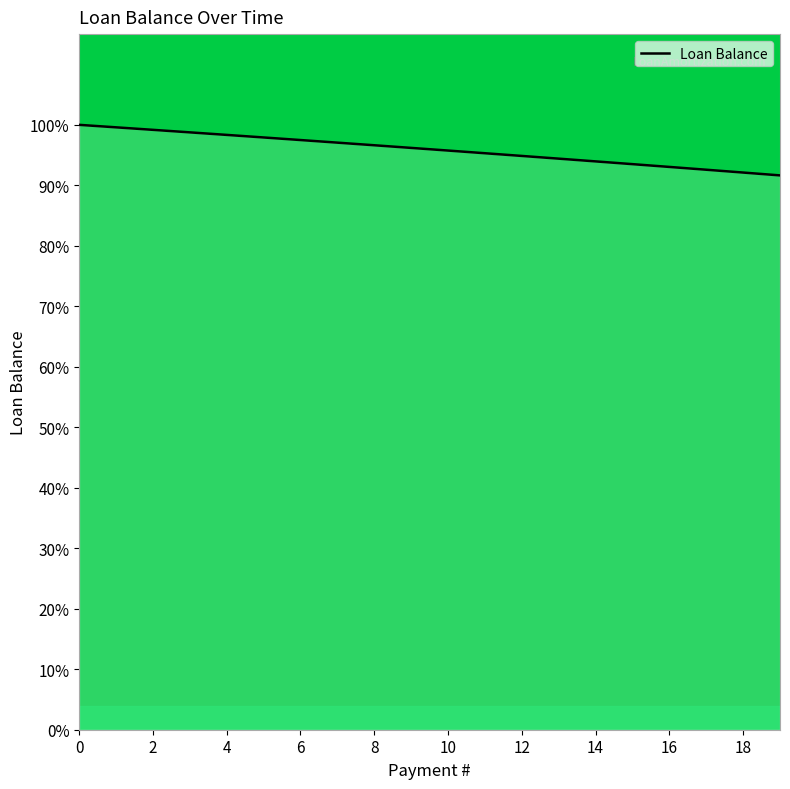

What is the smallest value displayed?

91.6